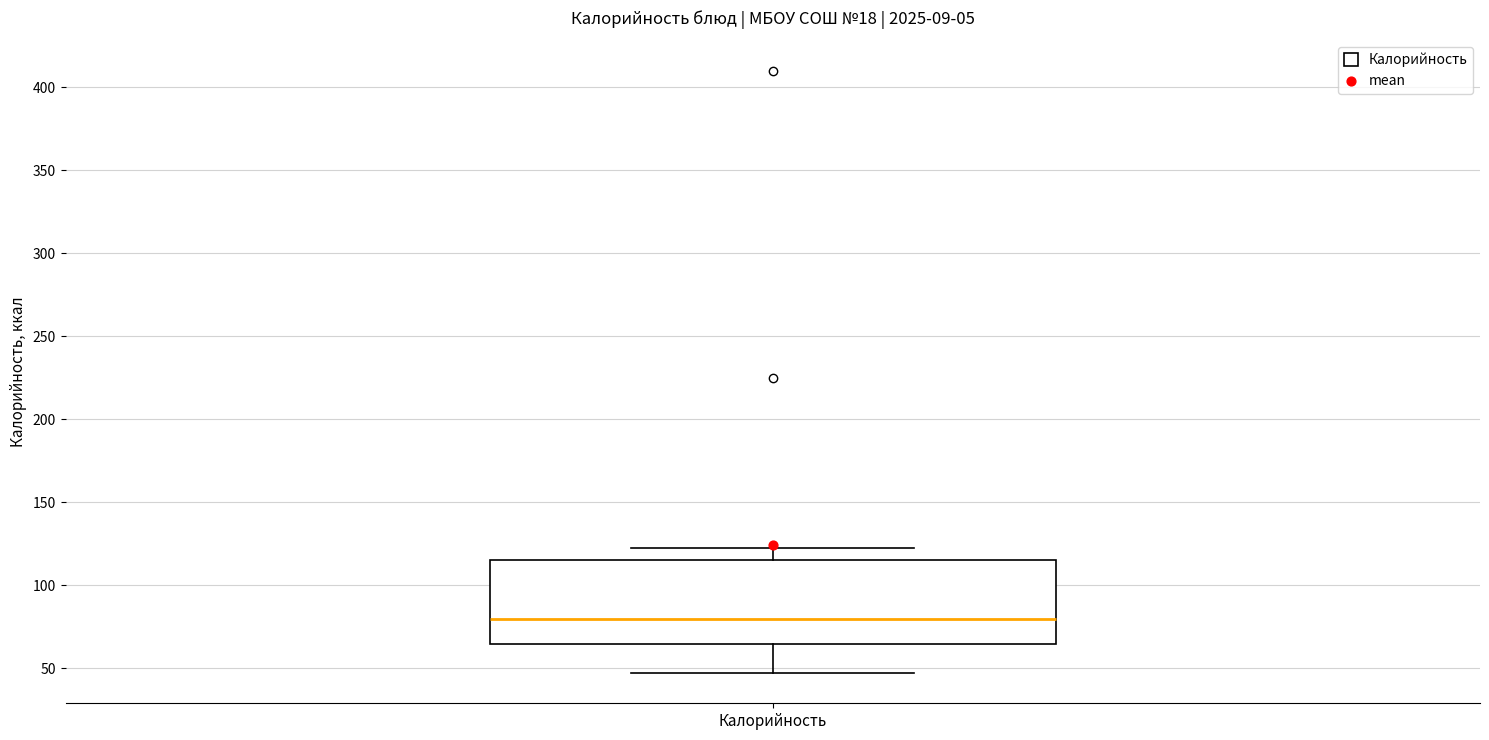

Transcribe this box plot: give where the median line is, the range the box spans, and where the two whiskers end, as read against the y-axis. The values are not printed on the chart, so give them approximately, as read against the axis.

median 80, box 65 to 115, whiskers 45 to 125